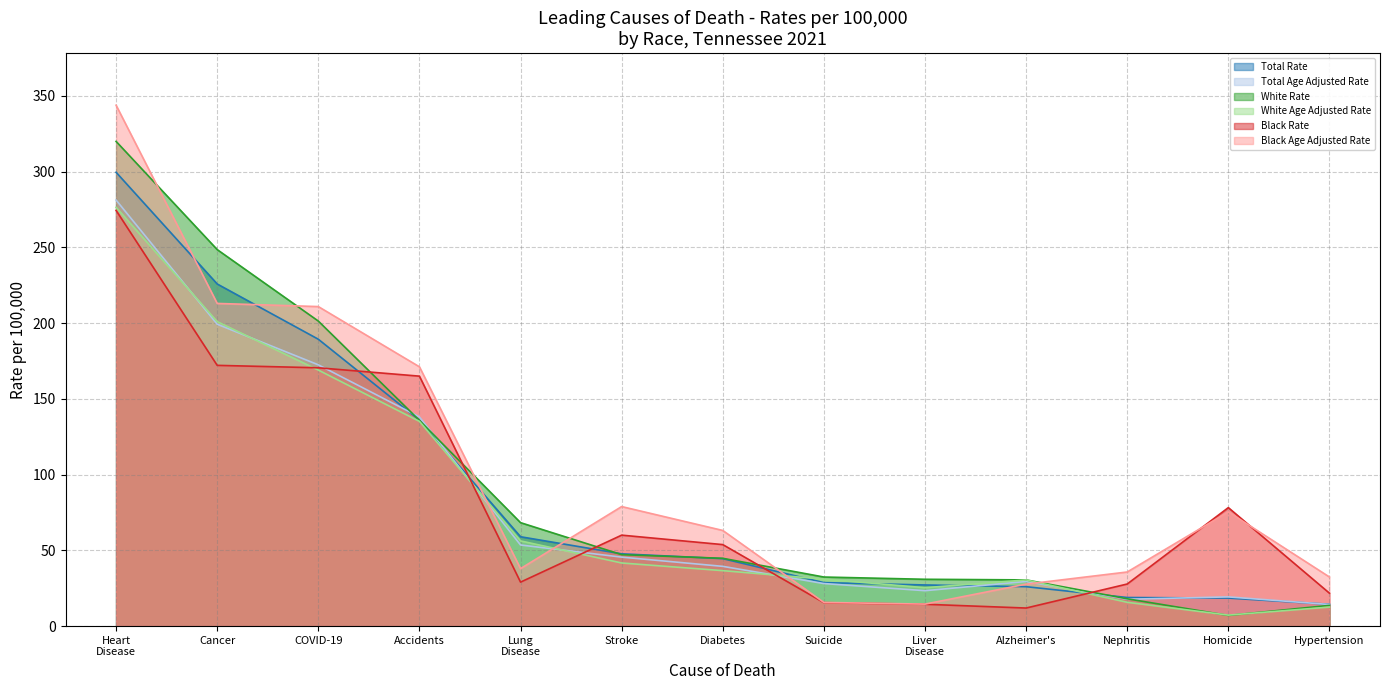

How many values in the Black Age Adjusted Rate series are below 63?

6